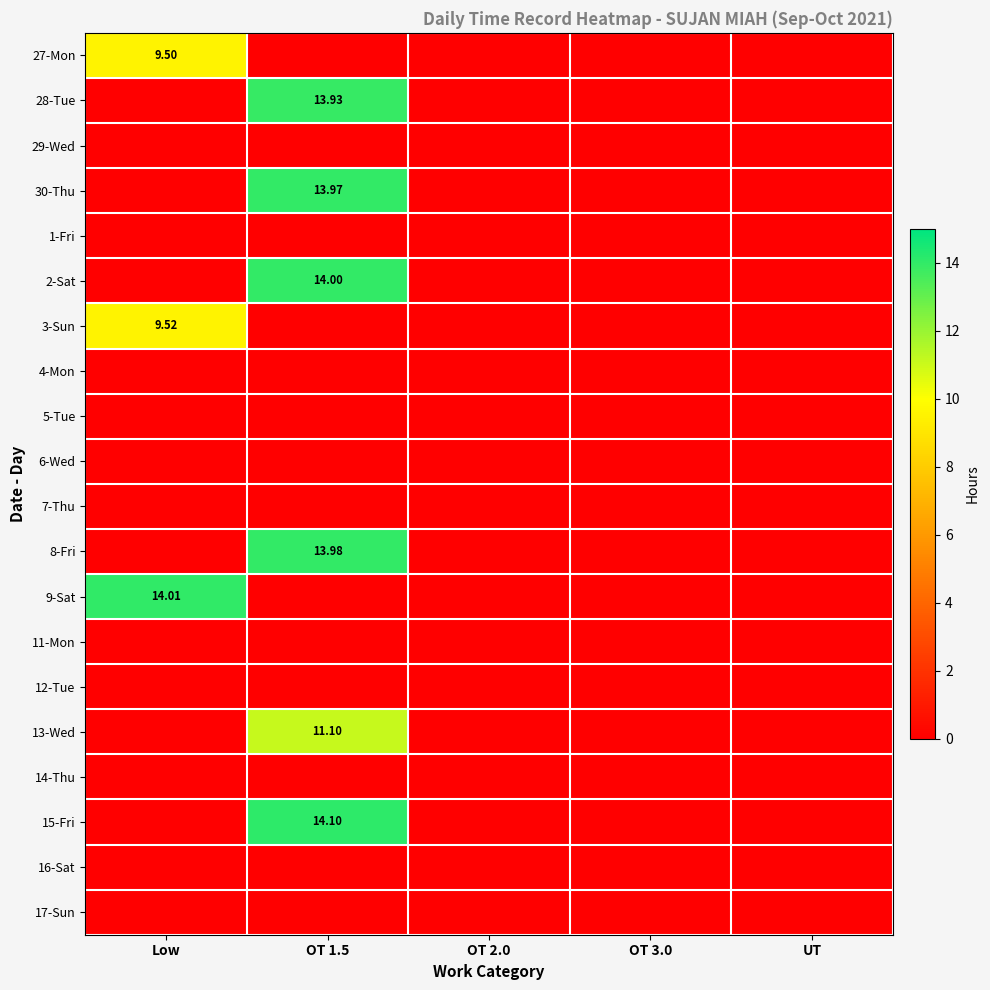

Count the number of data series in this chart.

20